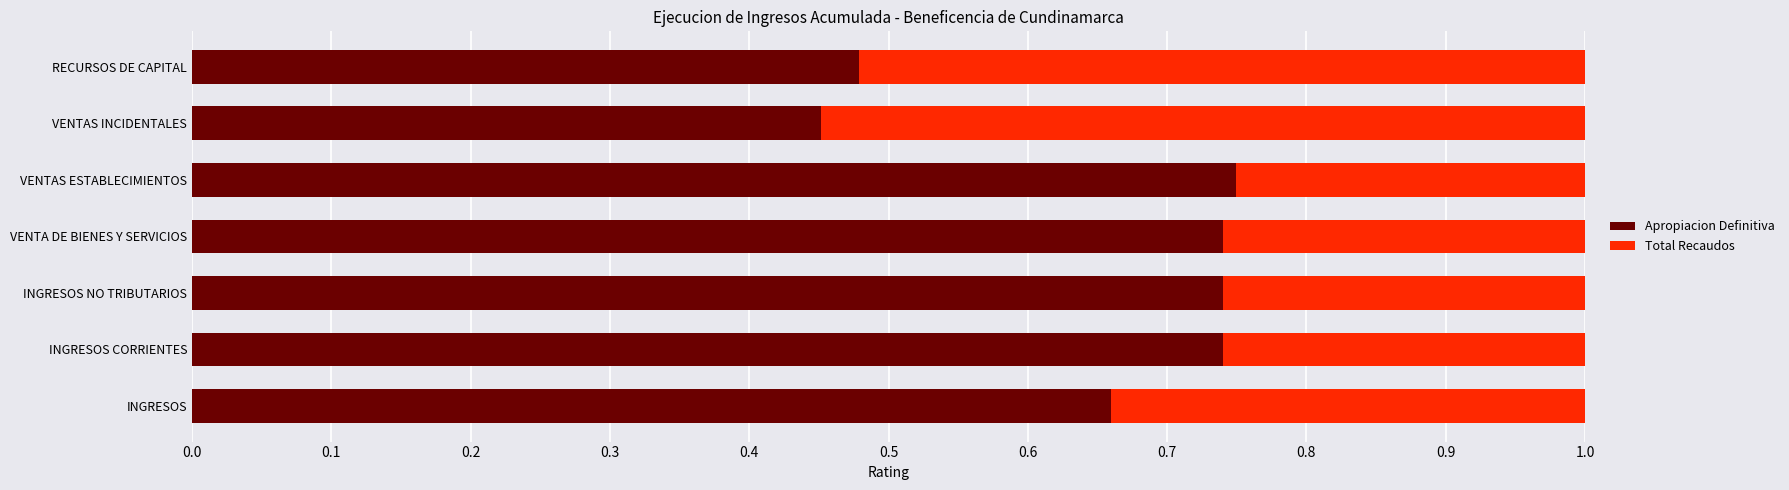

What is the total value across all series at RECURSOS DE CAPITAL?

1.0